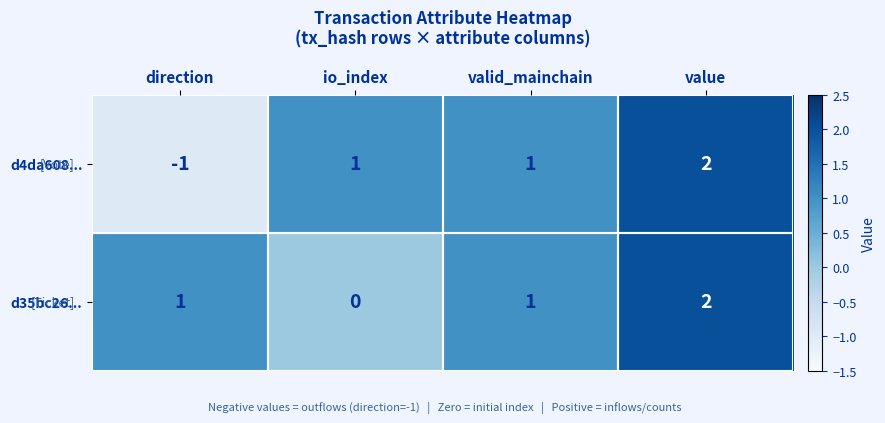

What is the difference between the maximum and minimum values in the d4da608... series?

3